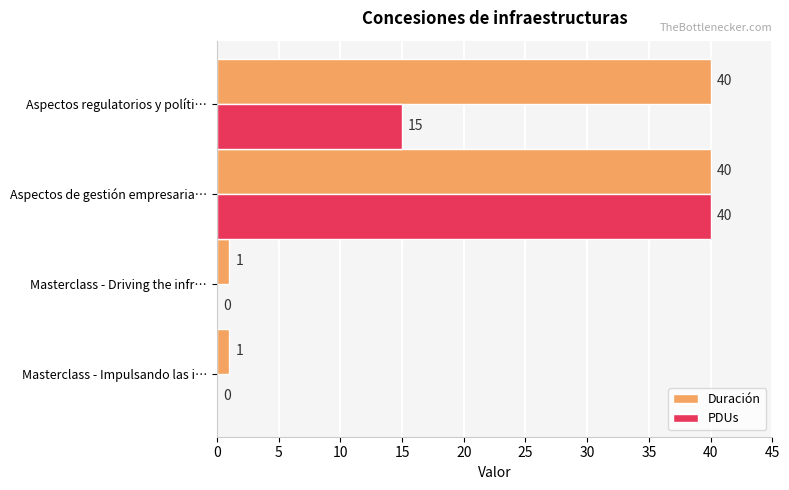

How many Duración values are between 1 and 40?

4